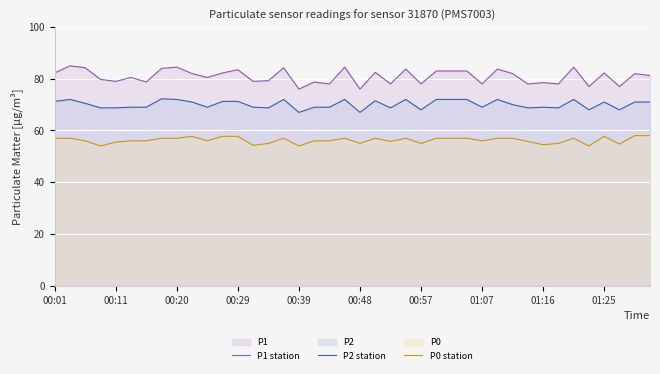

Where does the P2 station series first go above 70?

00:01